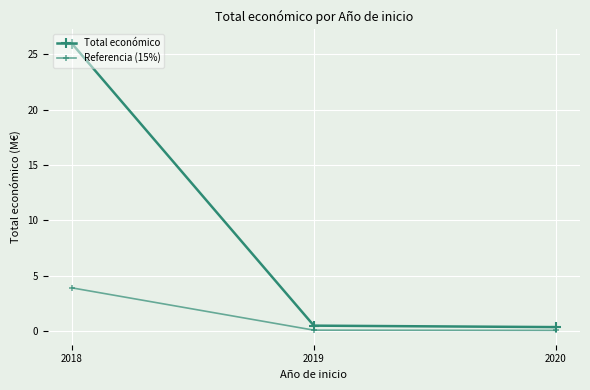

Which label corresponds to the smallest value in the chart?

2020